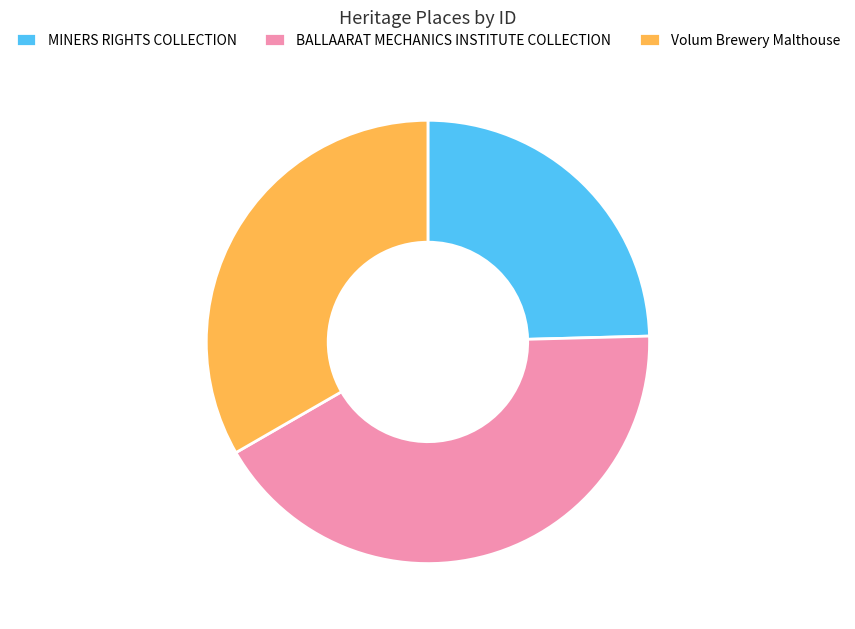

How many slices are in this pie chart?

3